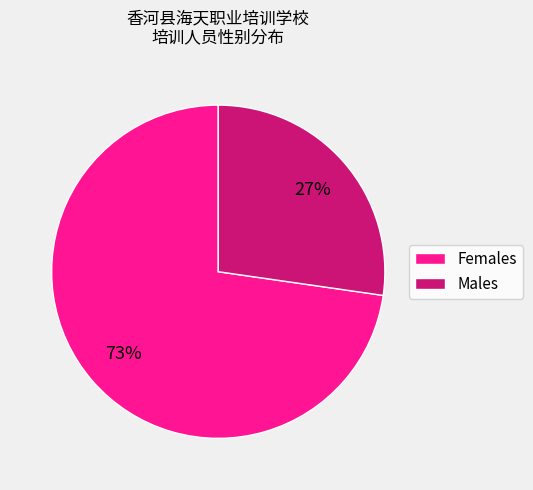

To the nearest percent, what portion does Females represent?

73%